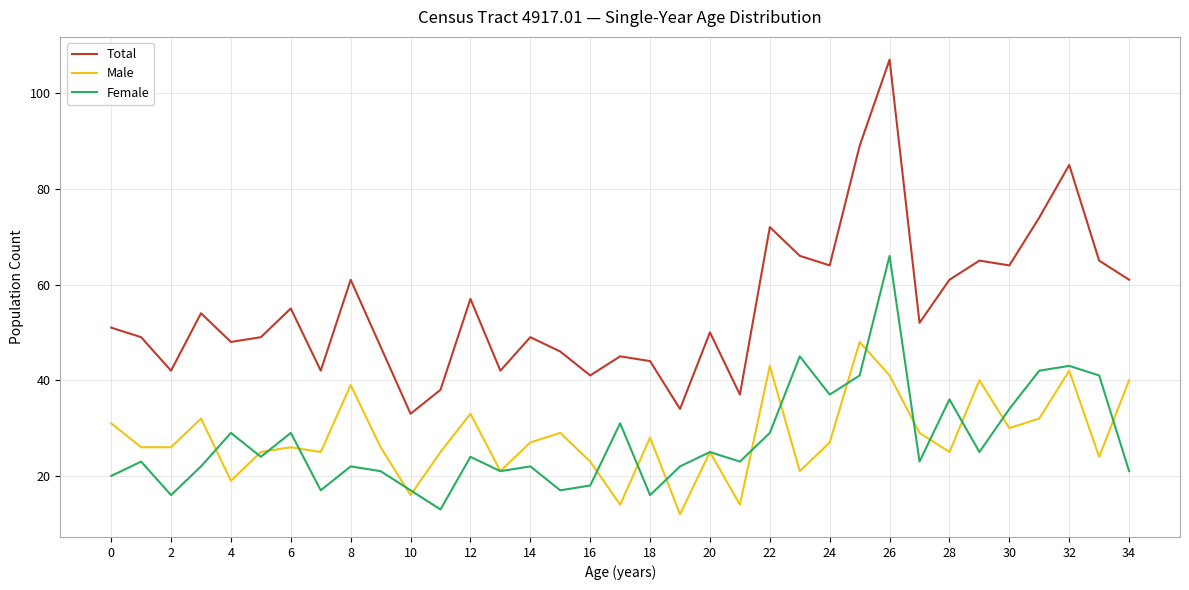

Which series has the largest total across all categories?

Total